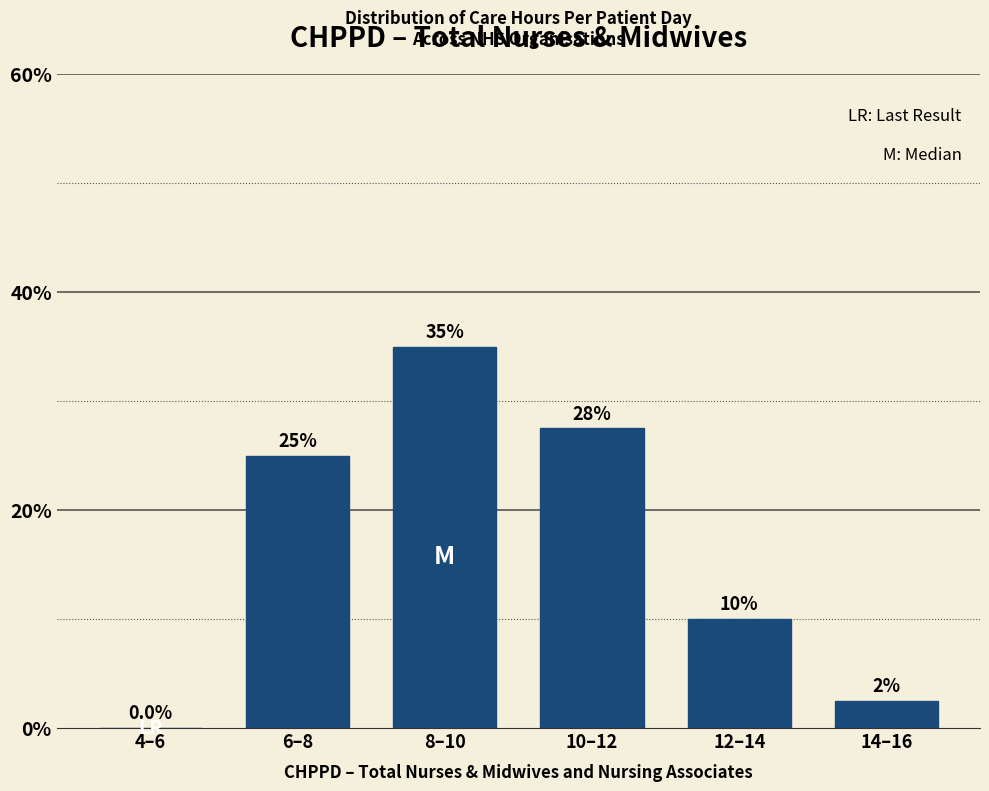

Reading left to right, extract all data points from this chart.

4–6=0.0	6–8=25.0	8–10=35.0	10–12=27.5	12–14=10.0	14–16=2.5